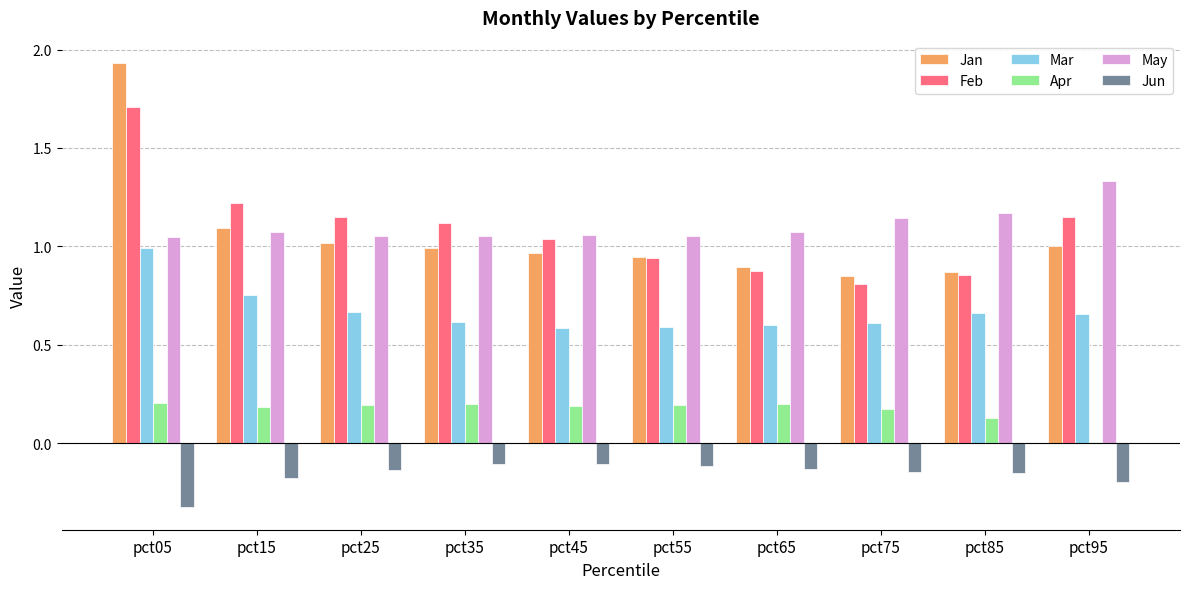

What is the sum of all Mar values?

6.7